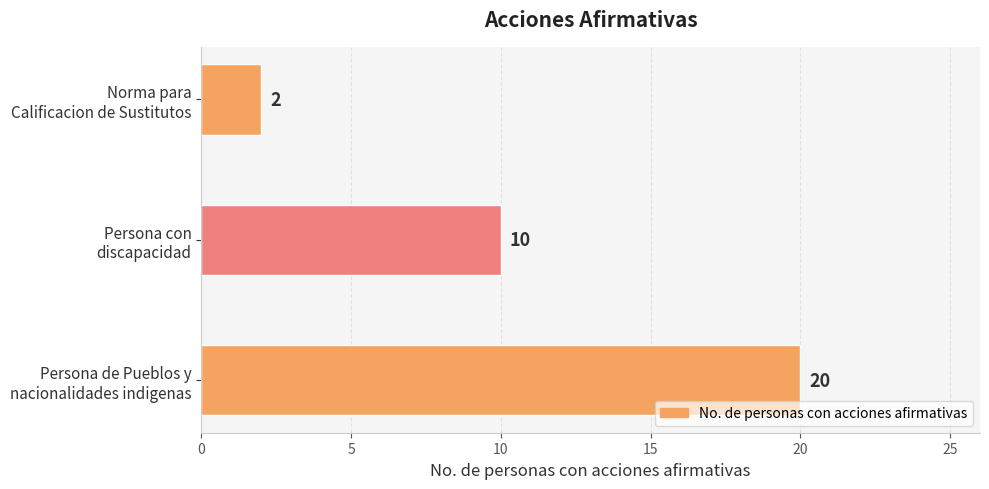

Where is the data nearest to the value 11?

Persona con
discapacidad